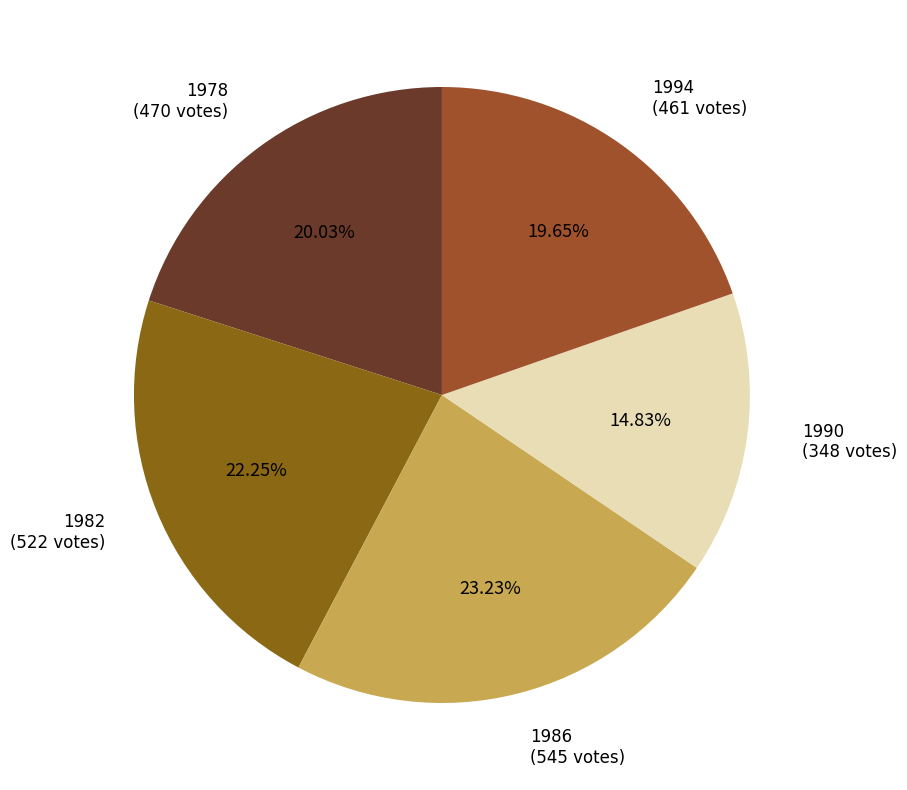

Is there a majority slice in this chart?

No